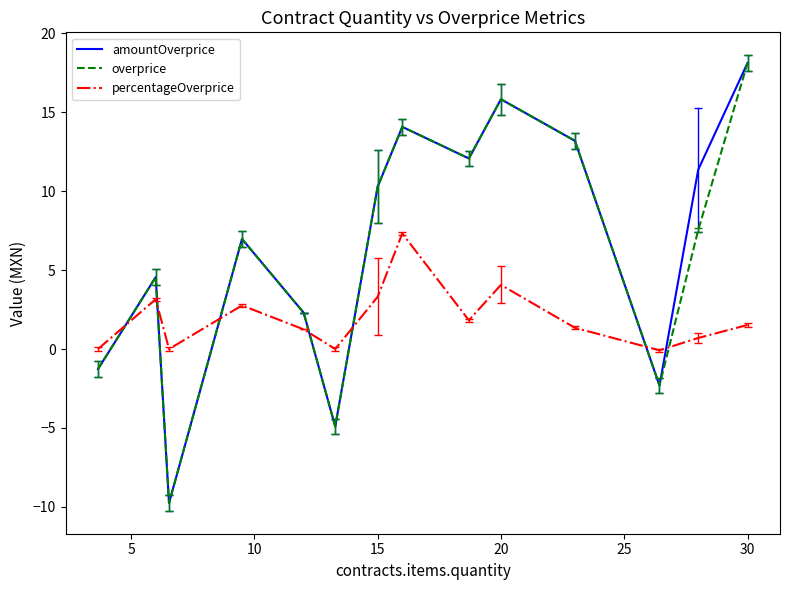

True or false: overprice has more than 2 interior local peaks.

True